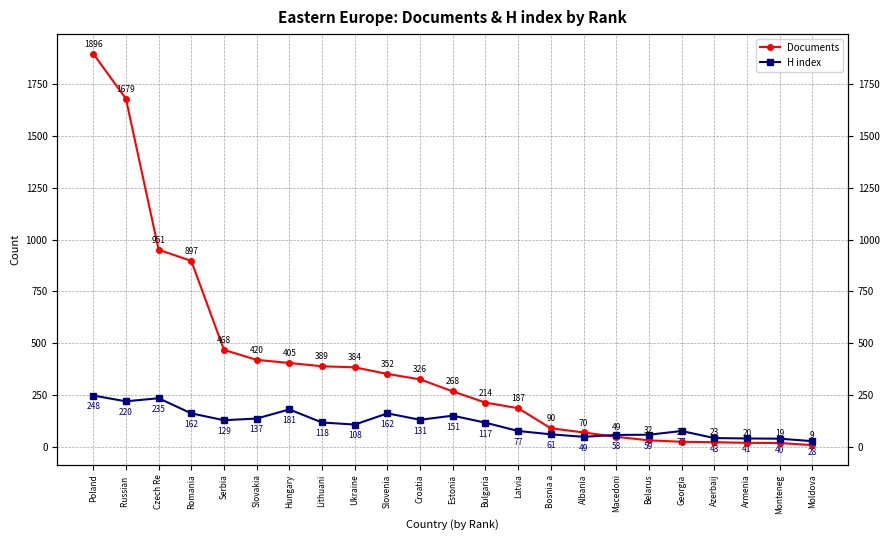

How many intersections are there between Documents and H index?

1